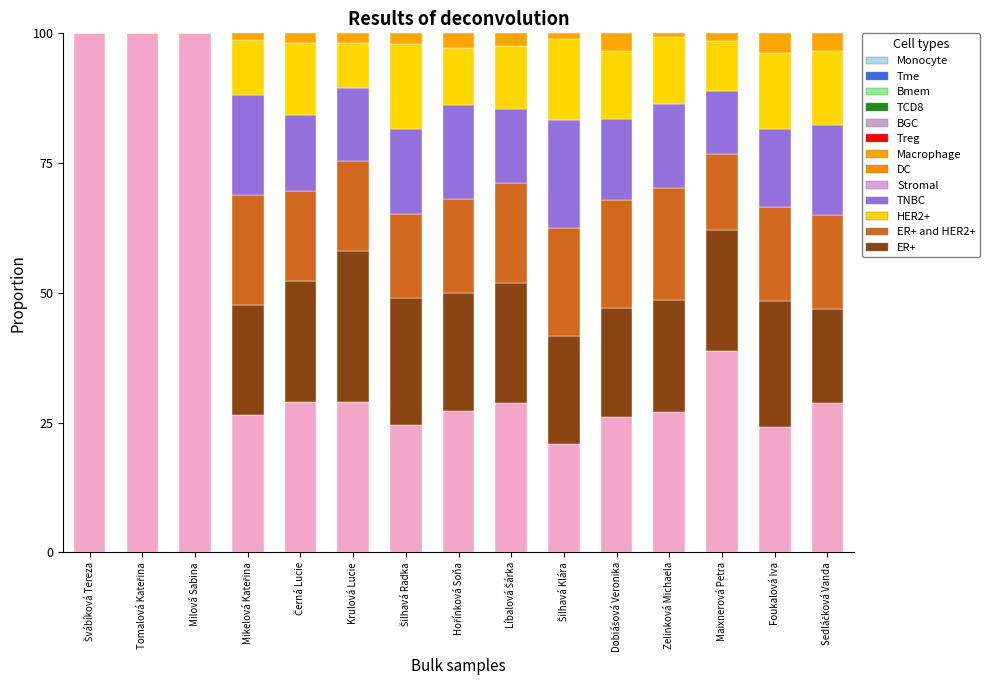

What is the highest value of the ER+ series?

100.0